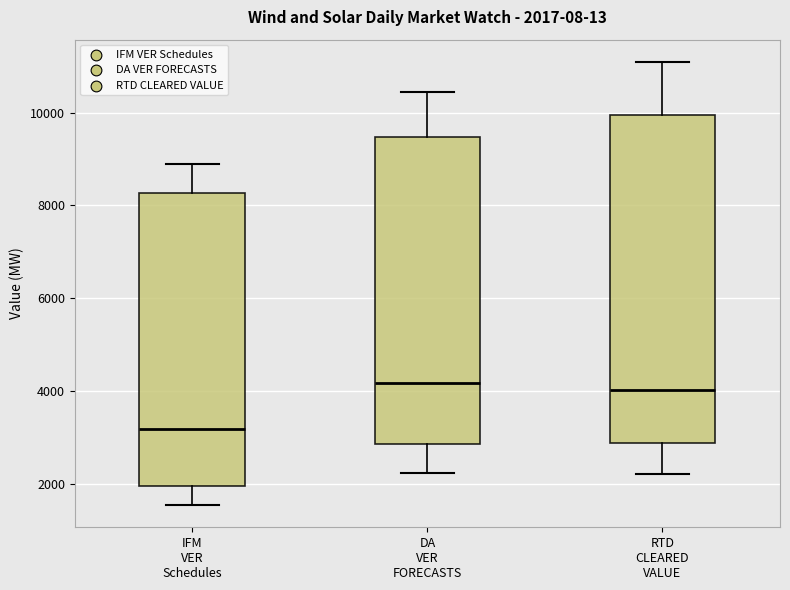

Which box has the lowest median line?

IFM VER Schedules